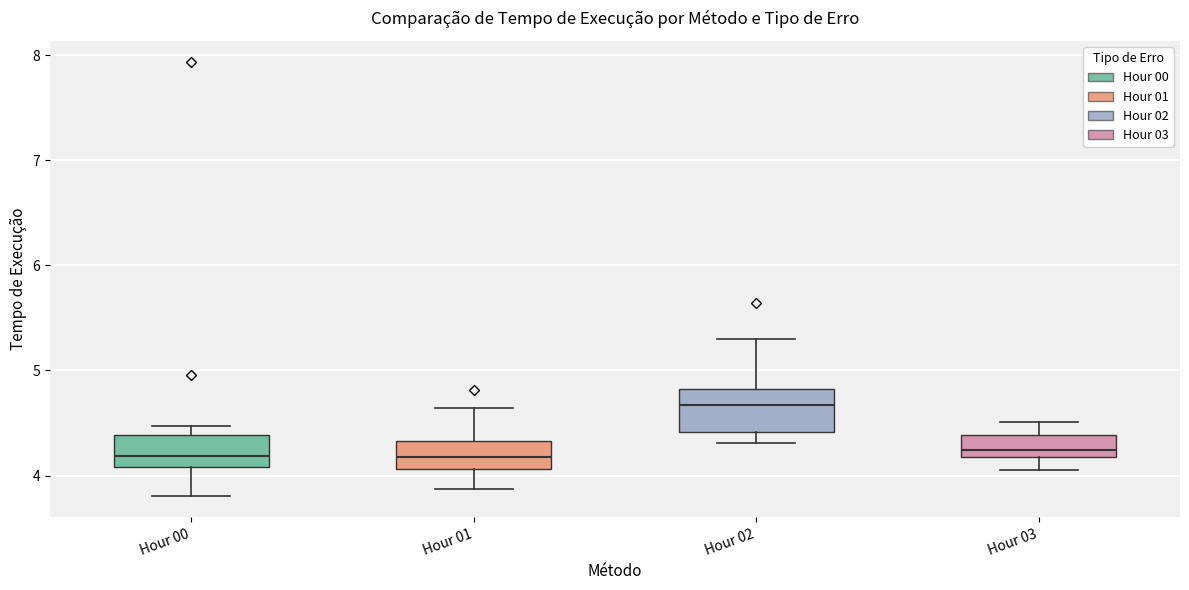

Which box's median line is the highest?

Hour 02